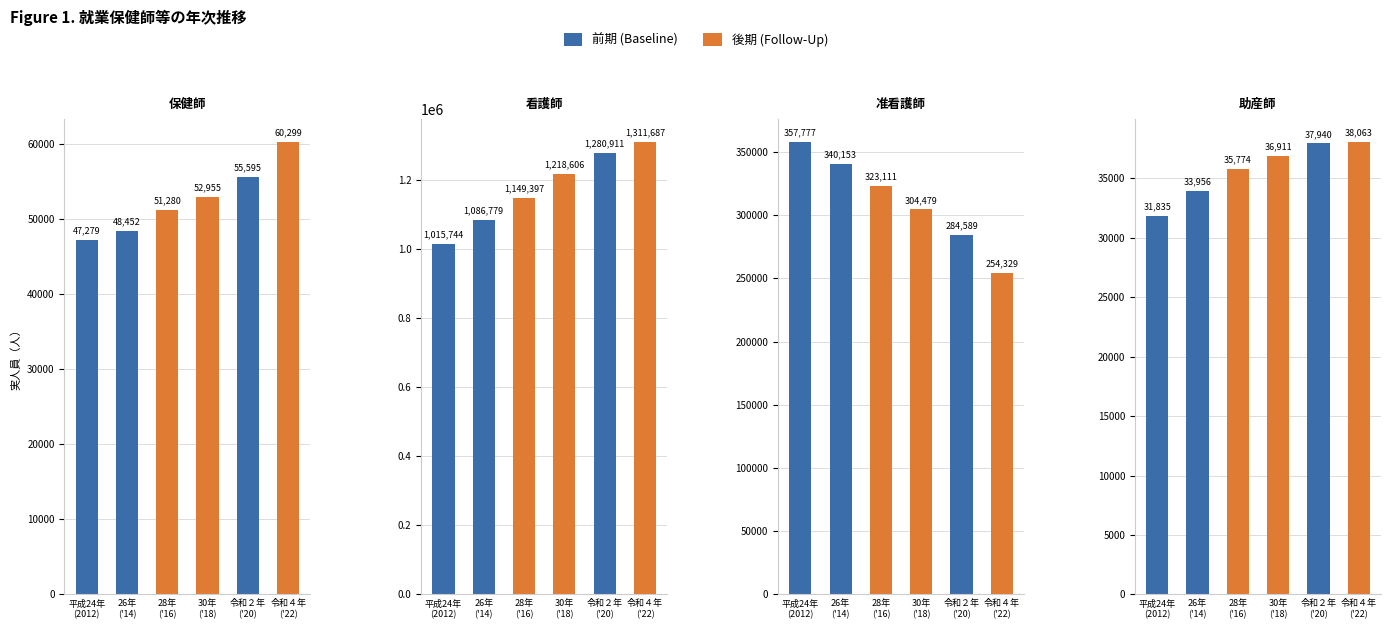

Reading right to left, transcribe all the data shown in this chart.

保健師: 60299	55595	52955	51280	48452	47279
看護師: 1311687	1280911	1218606	1149397	1086779	1015744
准看護師: 254329	284589	304479	323111	340153	357777
助産師: 38063	37940	36911	35774	33956	31835